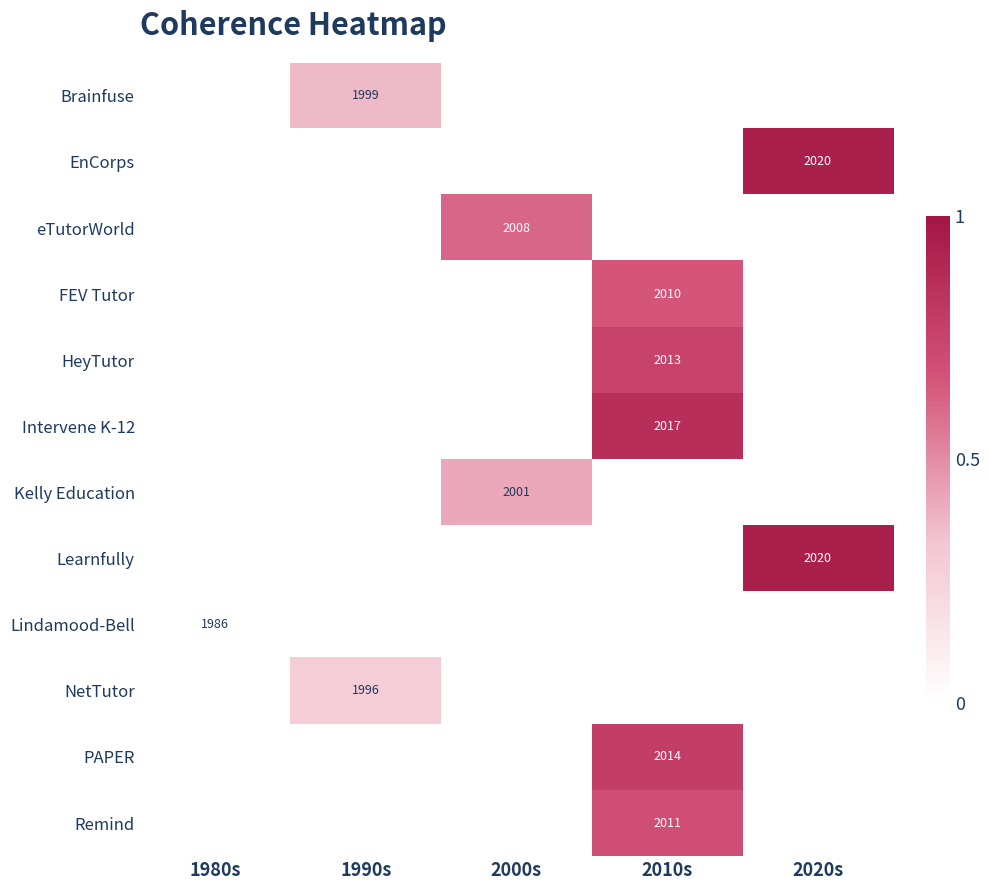

Is the value of FEV Tutor at 1980s greater than the value of PAPER at 1980s?

No